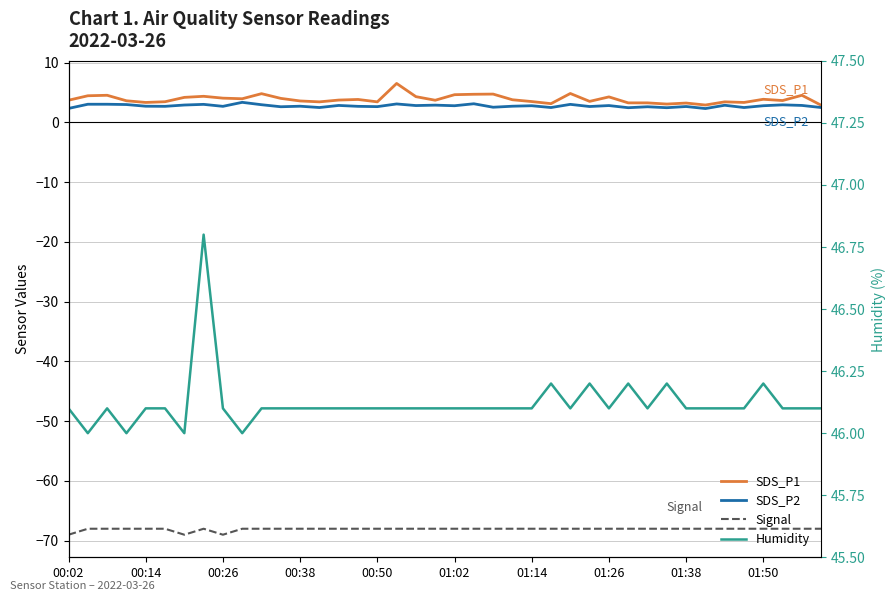

At how many categories does at least one series exceed -19?

40